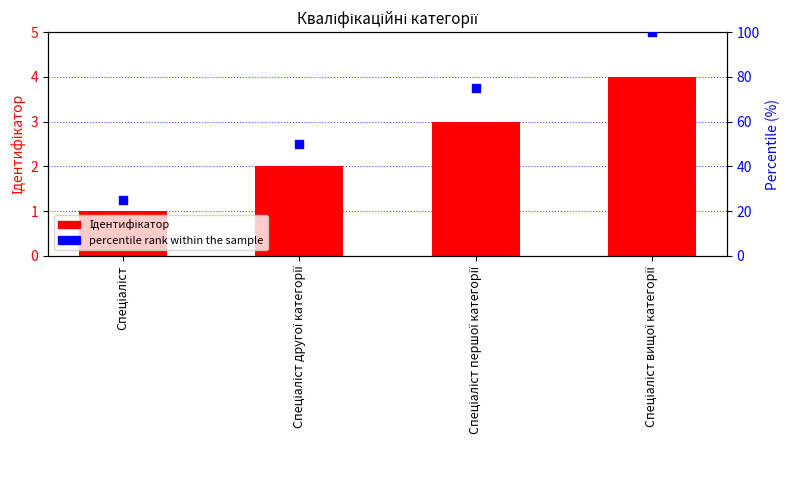

At which category is the sum across all series the highest?

Спеціаліст вищої категорії